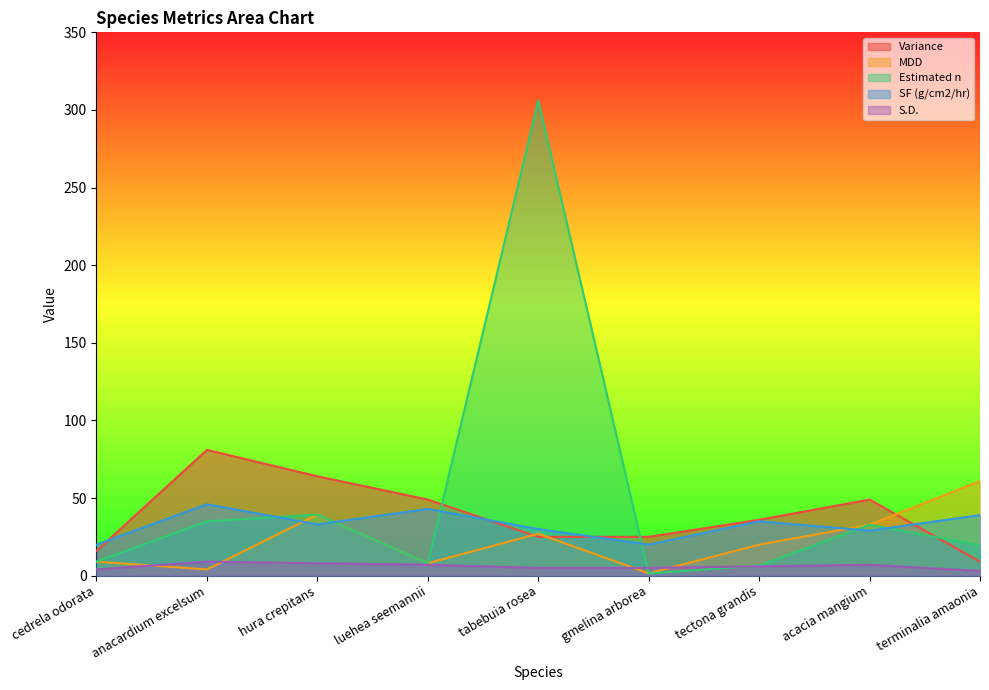

How many distinct data groups are displayed?

5